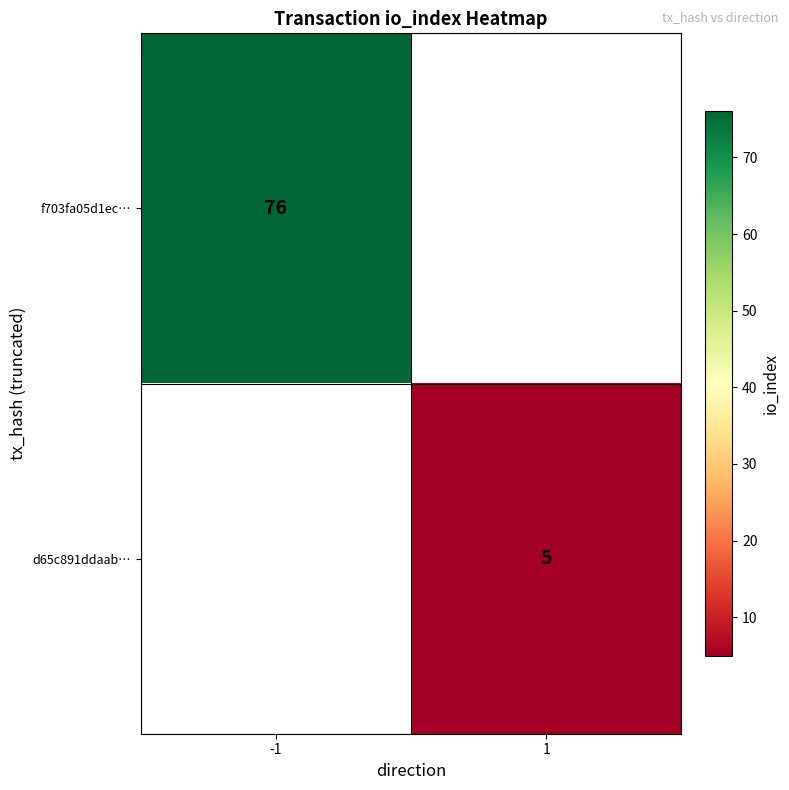

True or false: d65c891ddaab… has a value of 2.8 at 1.

False